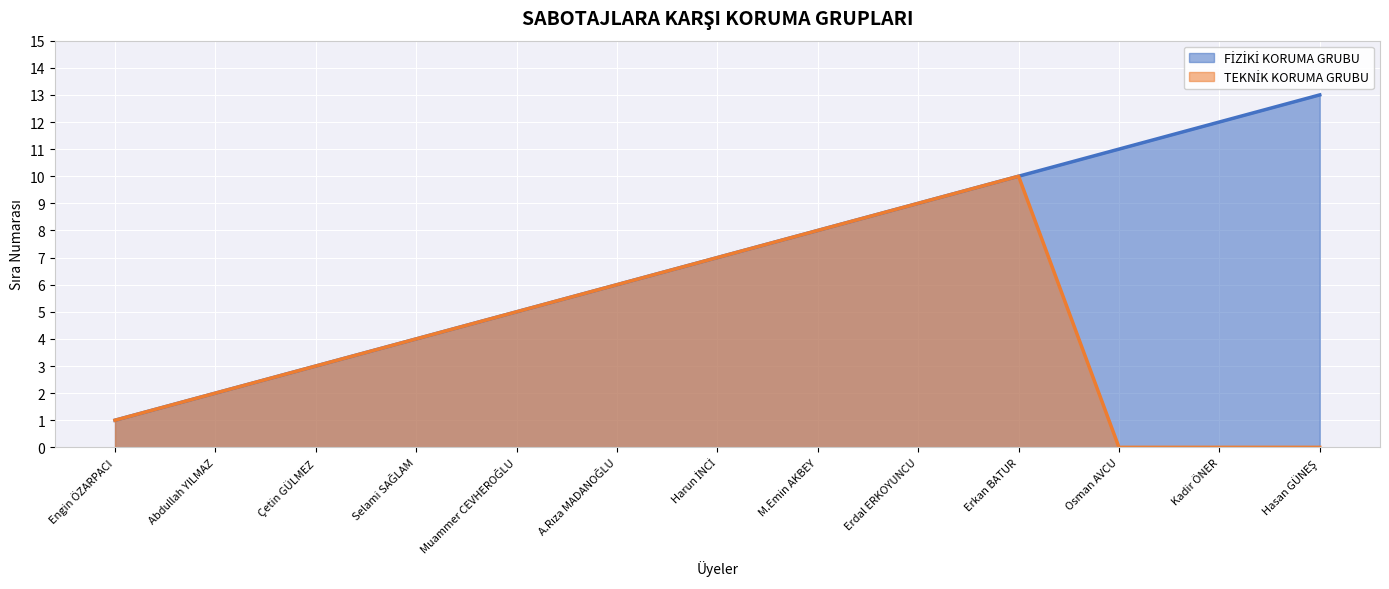

The value of TEKNİK KORUMA GRUBU at Muammer CEVHEROĞLU is 3. True or false?

False